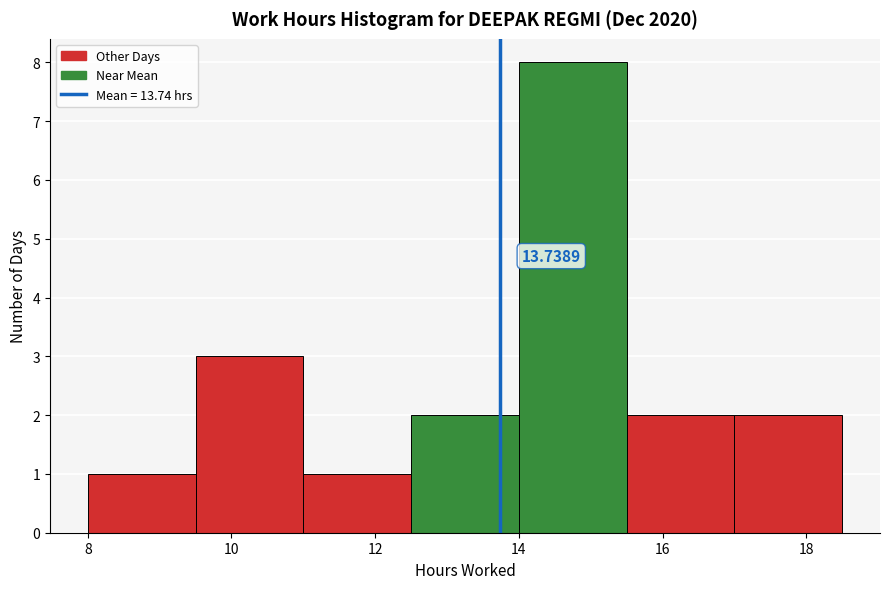

Which range on the x-axis has the tallest bar?

14.0 to 15.5